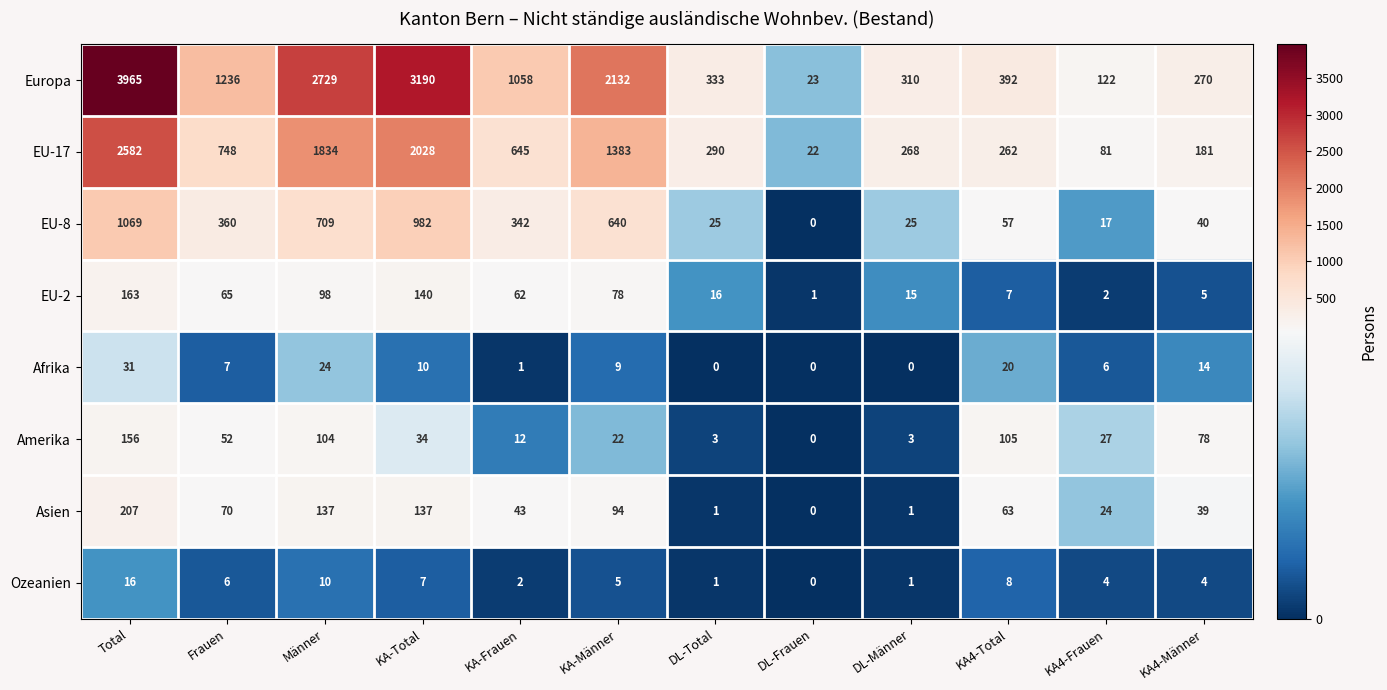

At KA4-Männer, list the series in order from smallest to largest.

Ozeanien, EU-2, Afrika, Asien, EU-8, Amerika, EU-17, Europa